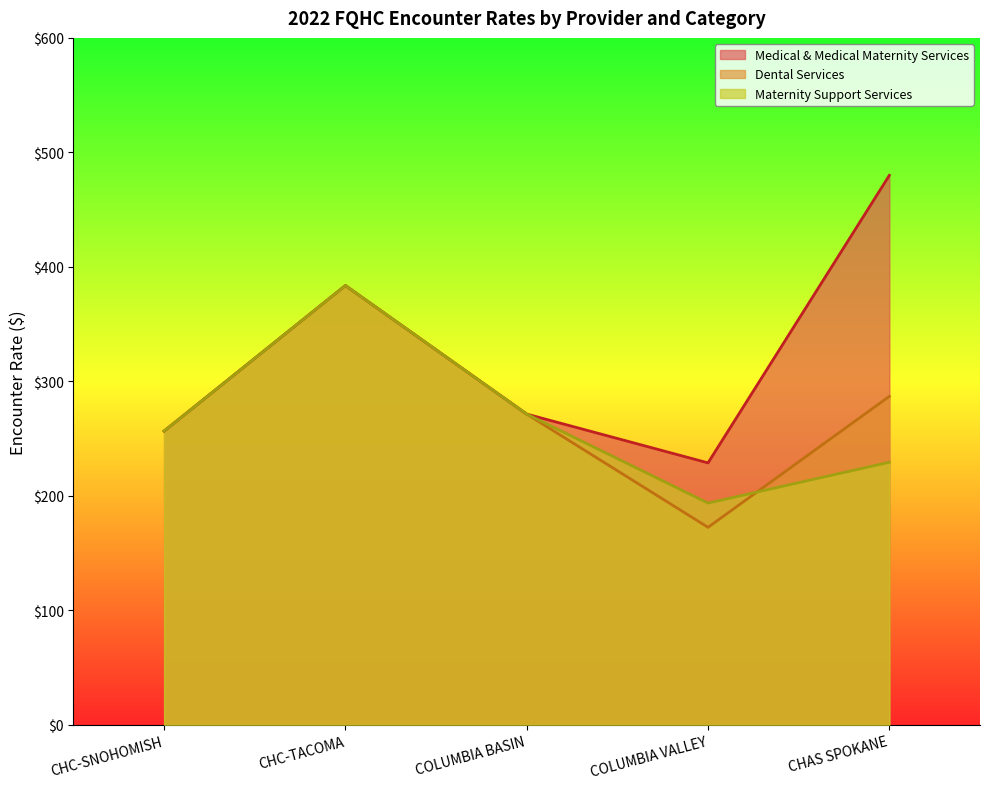

What position from the right is CHAS SPOKANE?

1